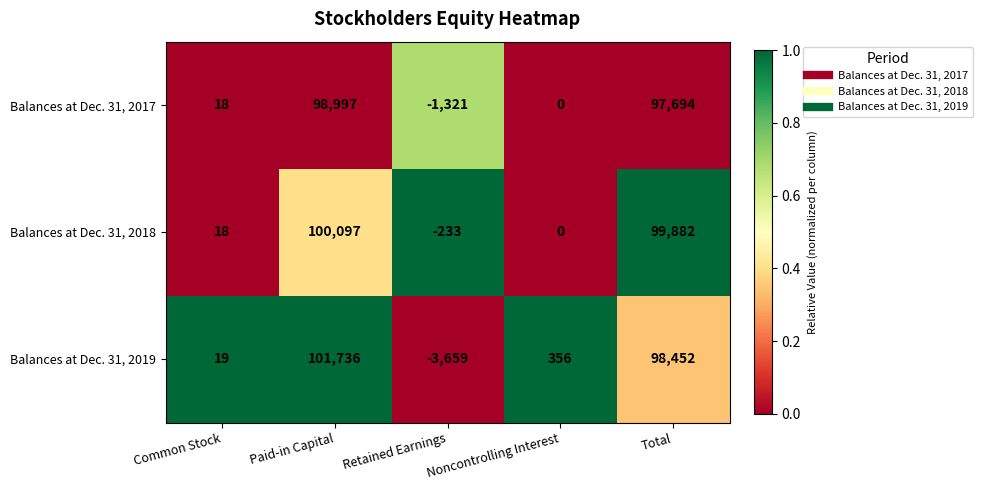

Which series changed the most between Noncontrolling Interest and Total?

Balances at Dec. 31, 2018